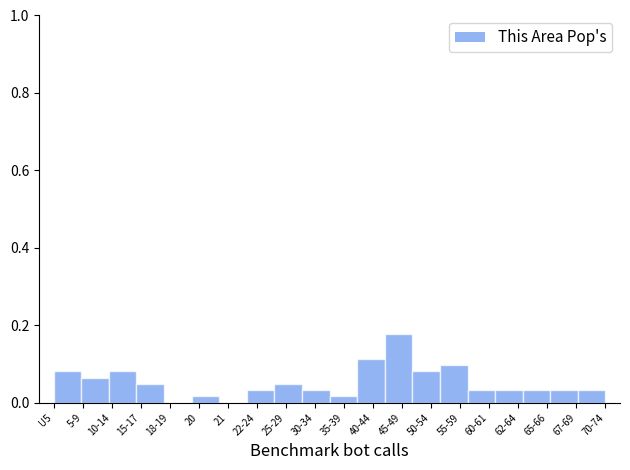

At which category does the chart reach its peak across all series?

45-49